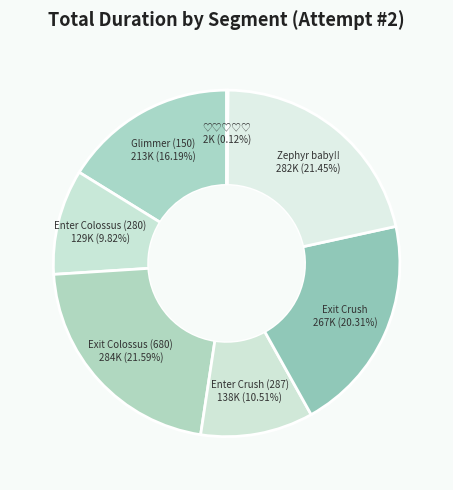

How much of the chart is everything except Exit Crush?

79.7%